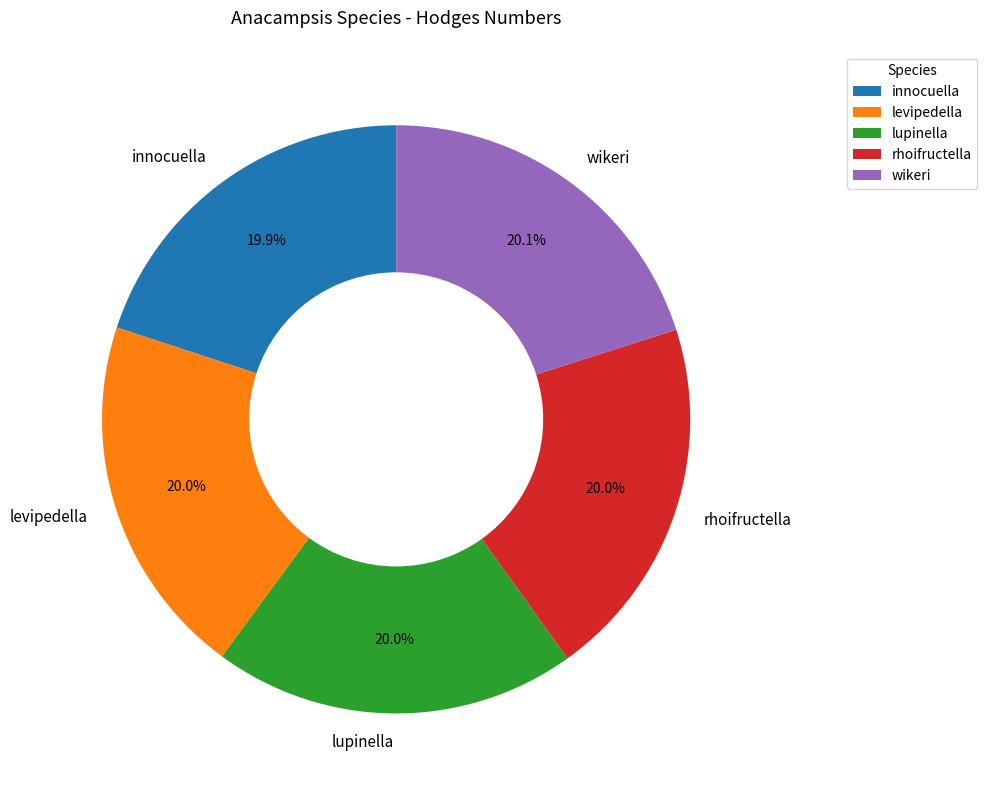

To the nearest percent, what is the combined percentage of rhoifructella and lupinella?

40%